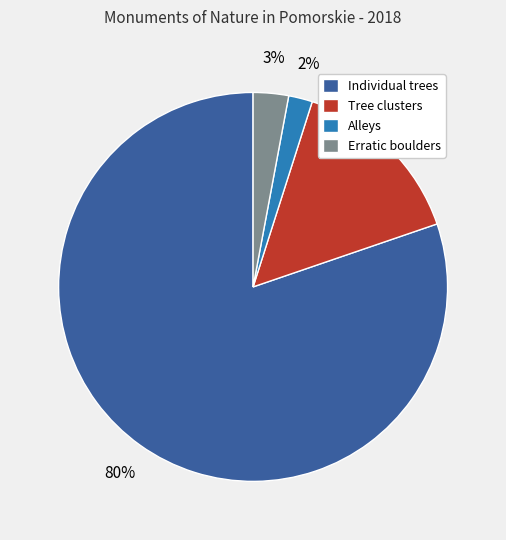

What percentage is the Alleys slice, to the nearest percent?

2%